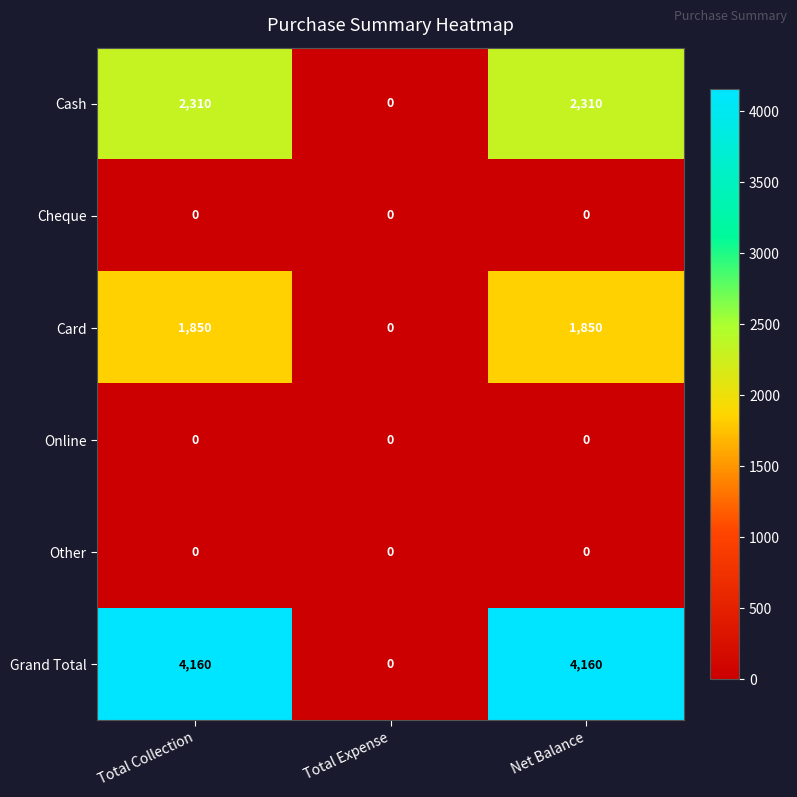

Which series has the largest range (max minus min)?

Grand Total